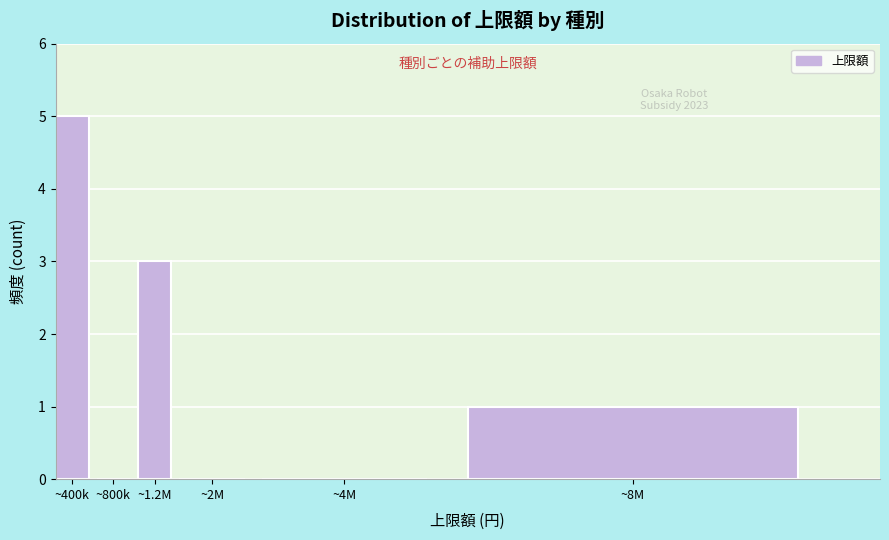

Reading left to right, extract all data points from this chart.

~400k=5	~800k=0	~1.2M=3	~2M=0	~4M=0	~8M=1